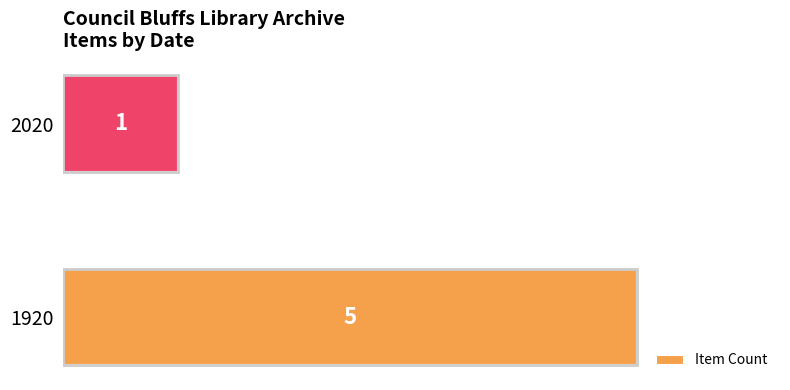

What is the minimum value shown in the chart?

1